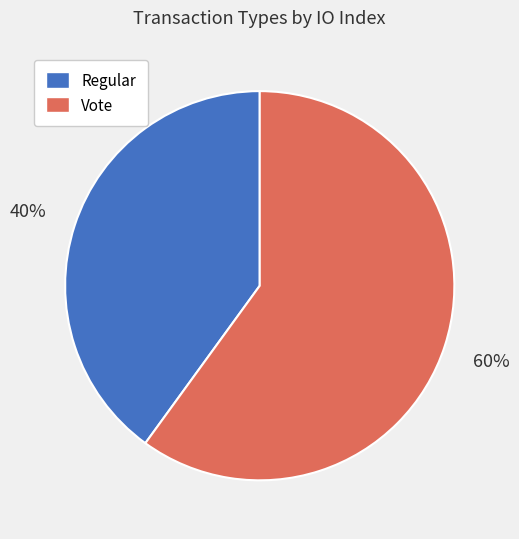

Combined, do Regular and Vote account for over 50%?

Yes